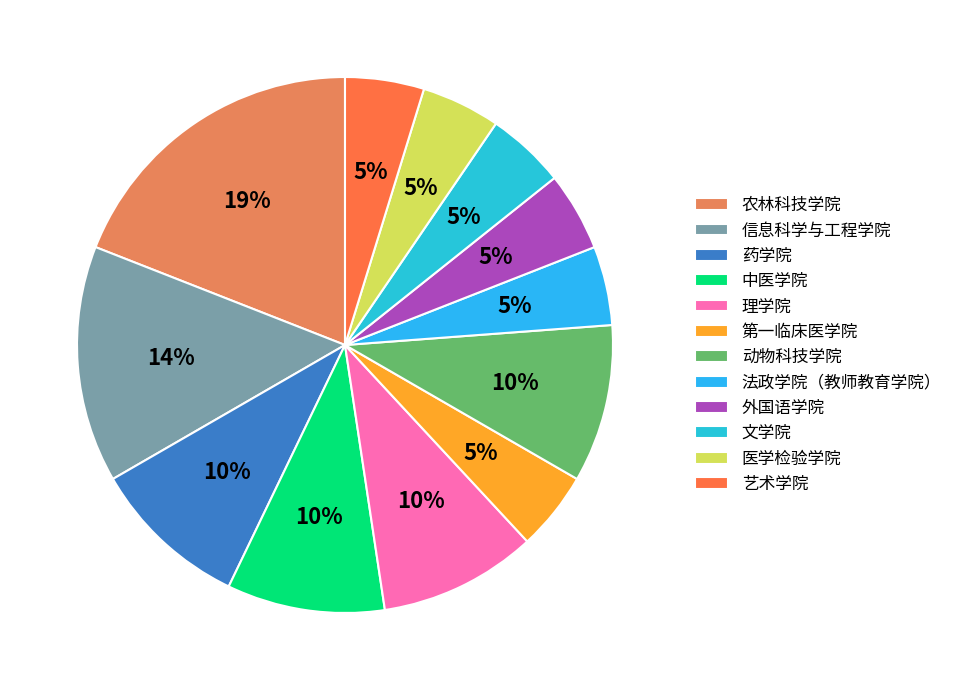

How many slices are in this pie chart?

12